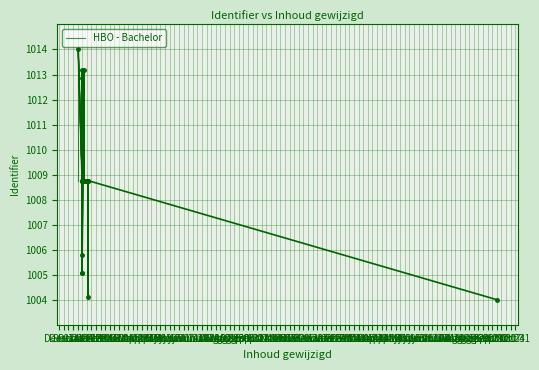

Is it true that the value at Dec 14 is 512.9?

False